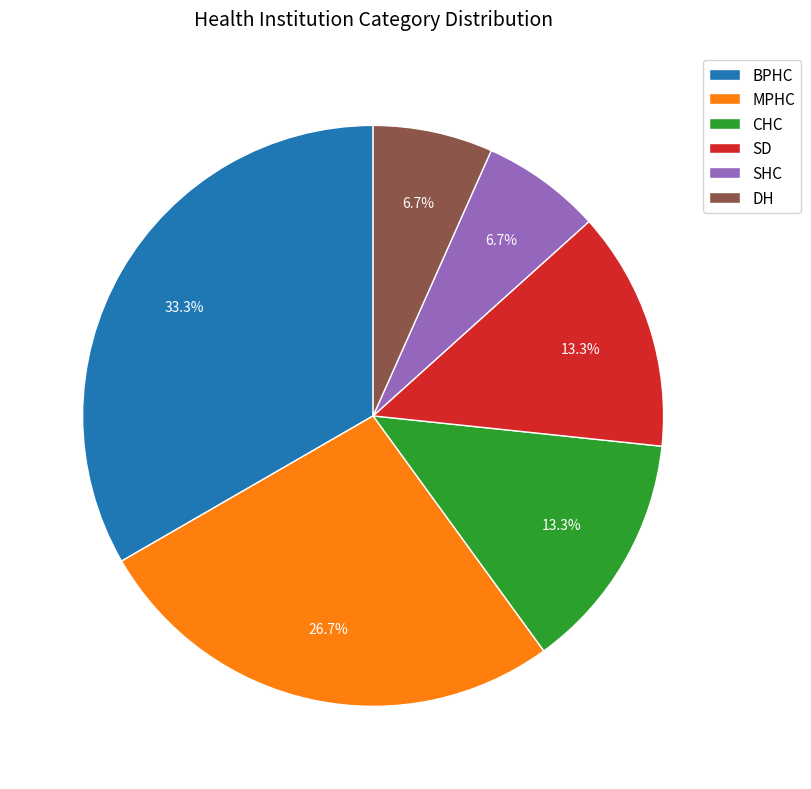

What is the largest slice in the pie chart?

BPHC